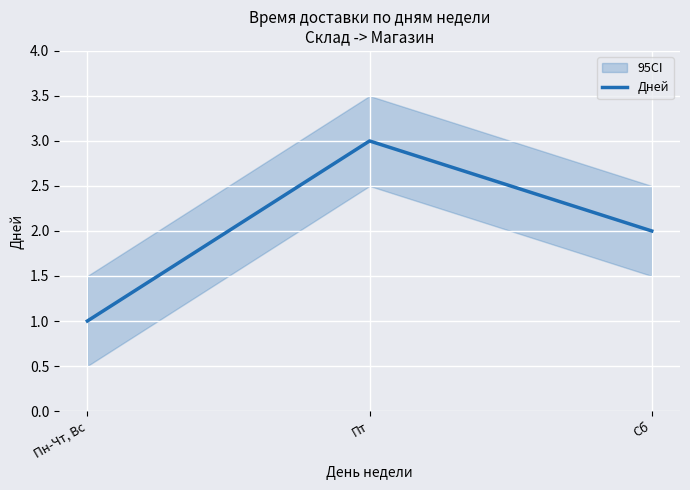

What is the ratio of the value at Пн-Чт, Вс to the value at Сб?

0.5